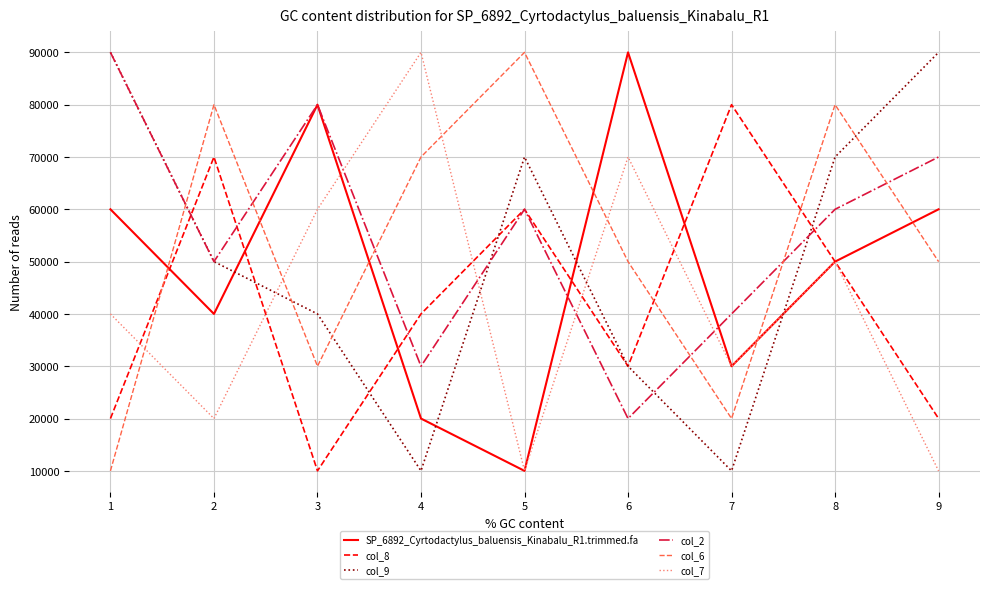

Is the value of col_8 at 3 greater than the value of col_2 at 1?

No